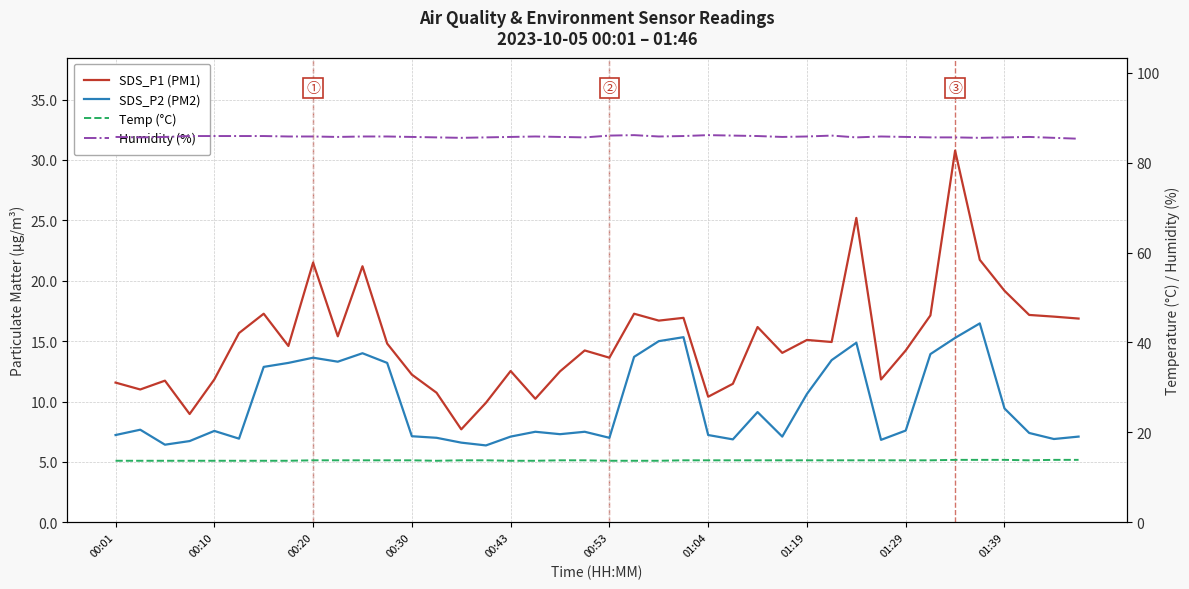

What are all the series names shown in the legend?

SDS_P1 (PM1), SDS_P2 (PM2), Temp (°C), Humidity (%)